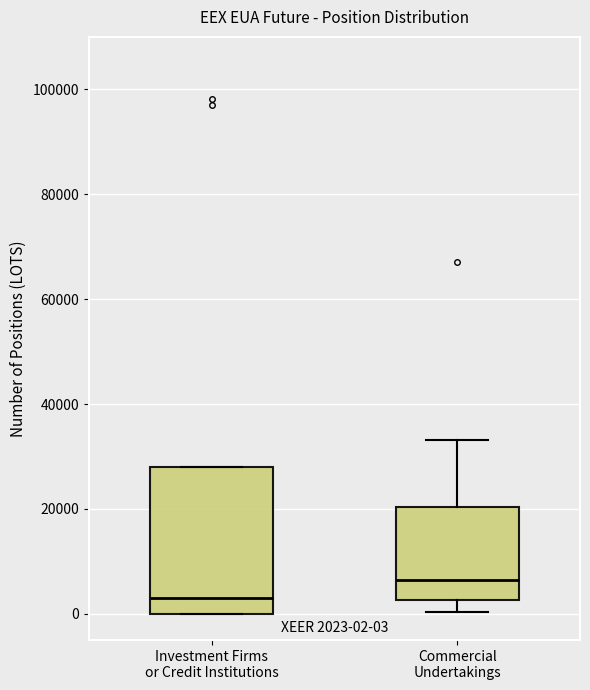

Which box has the lowest median line?

Investment Firms or Credit Institutions